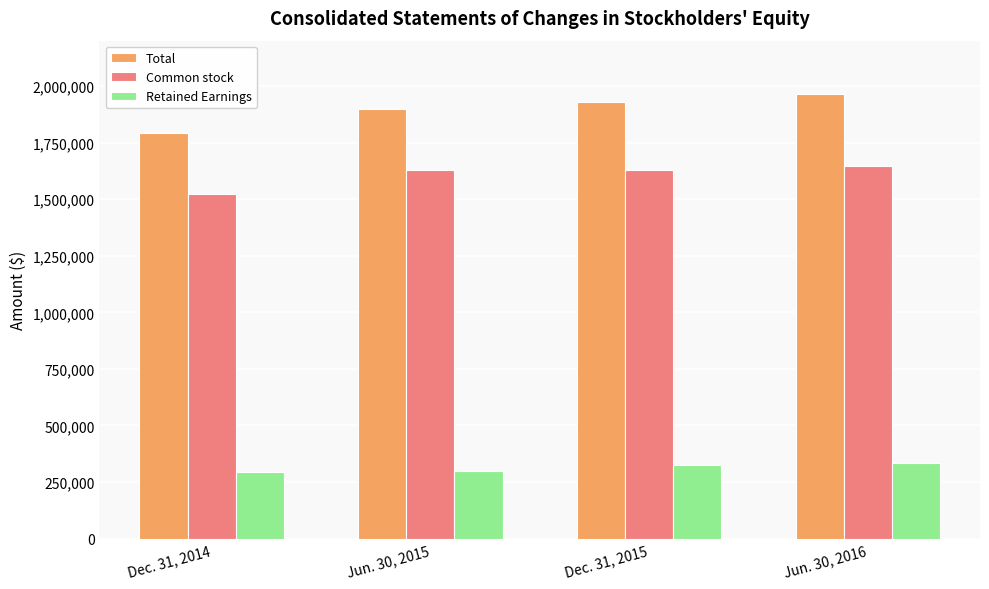

What is the difference between the maximum and minimum values in the Common stock series?

125841